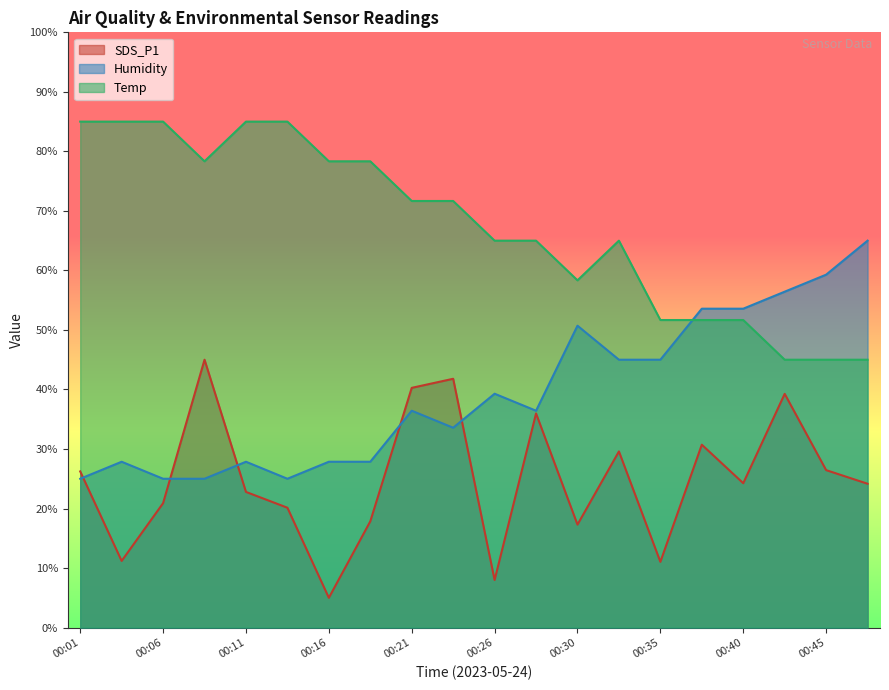

What are all the series names shown in the legend?

SDS_P1, Humidity, Temp